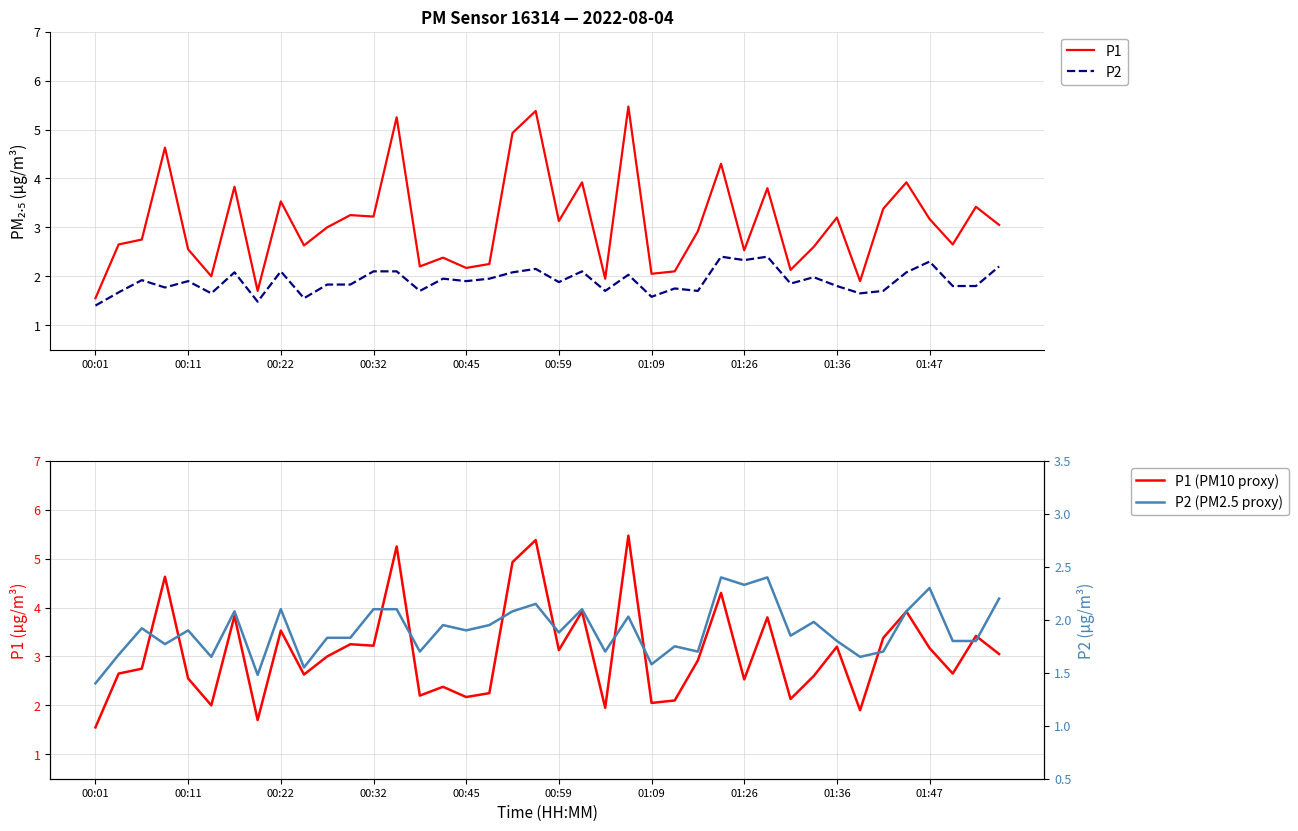

Rank the series at 00:01 from highest to lowest value.

P1, P1 (PM10 proxy), P2, P2 (PM2.5 proxy)